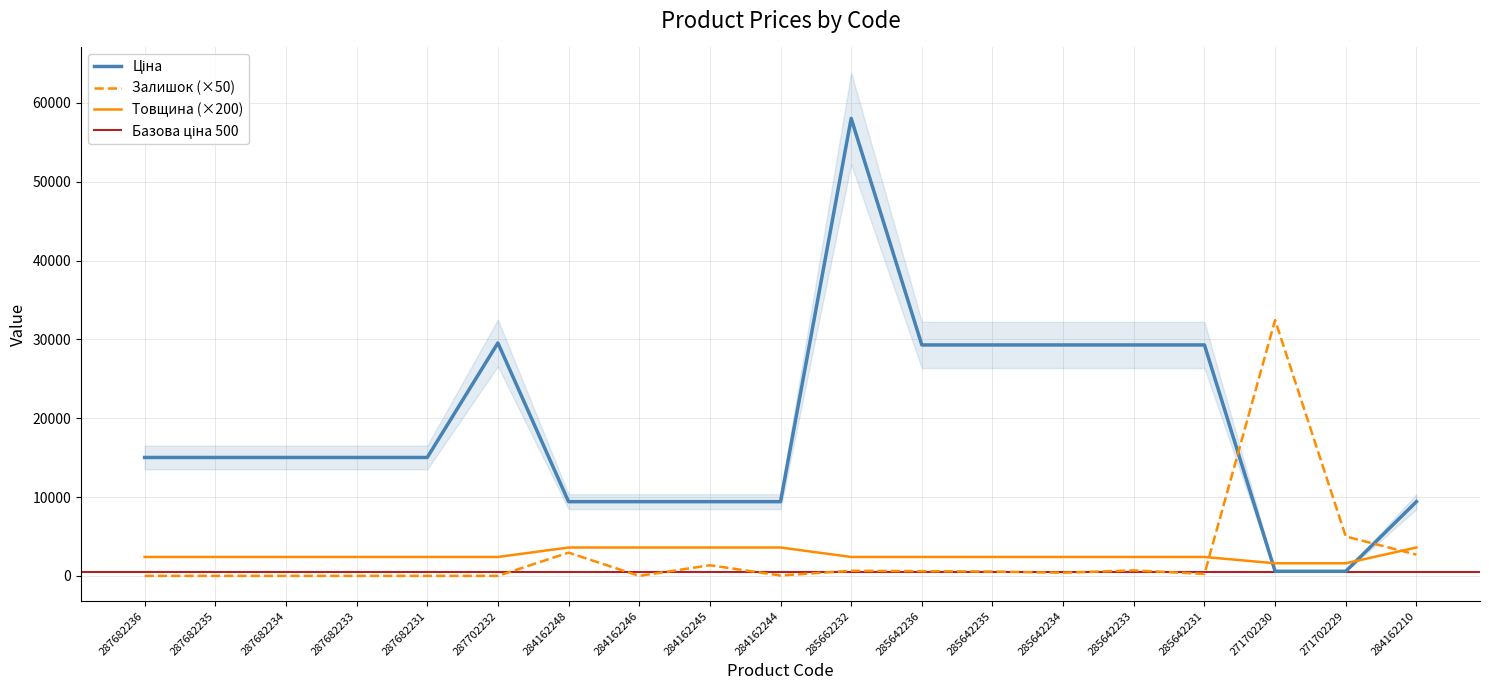

What is the total value across all series at 287682231?

17419.2